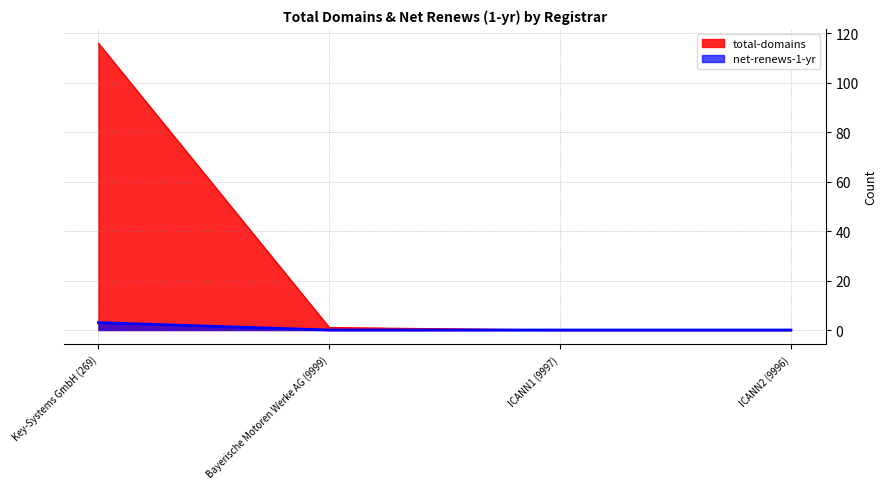

How many distinct data groups are displayed?

2